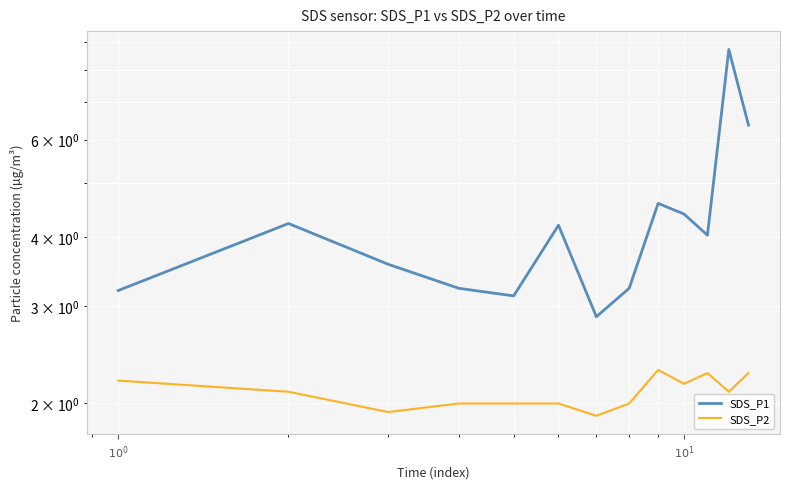

True or false: SDS_P2 has a value of 1.1 at $10^{0}$.

False